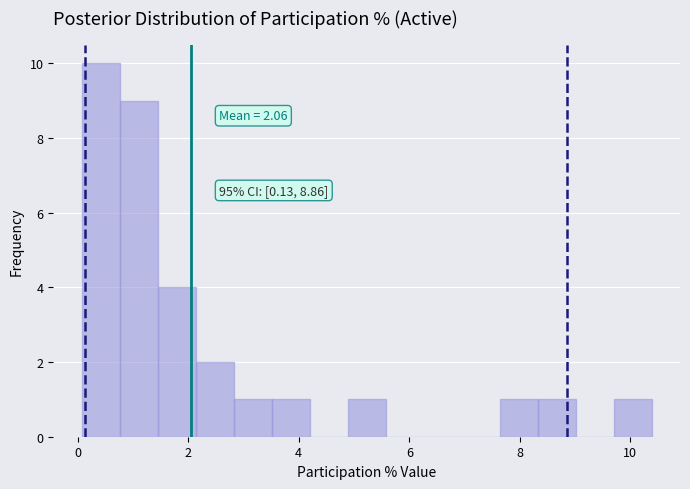

Around what value on the x-axis is the tallest bar? Give the approximate position of its centre, as read against the axis.

0.4